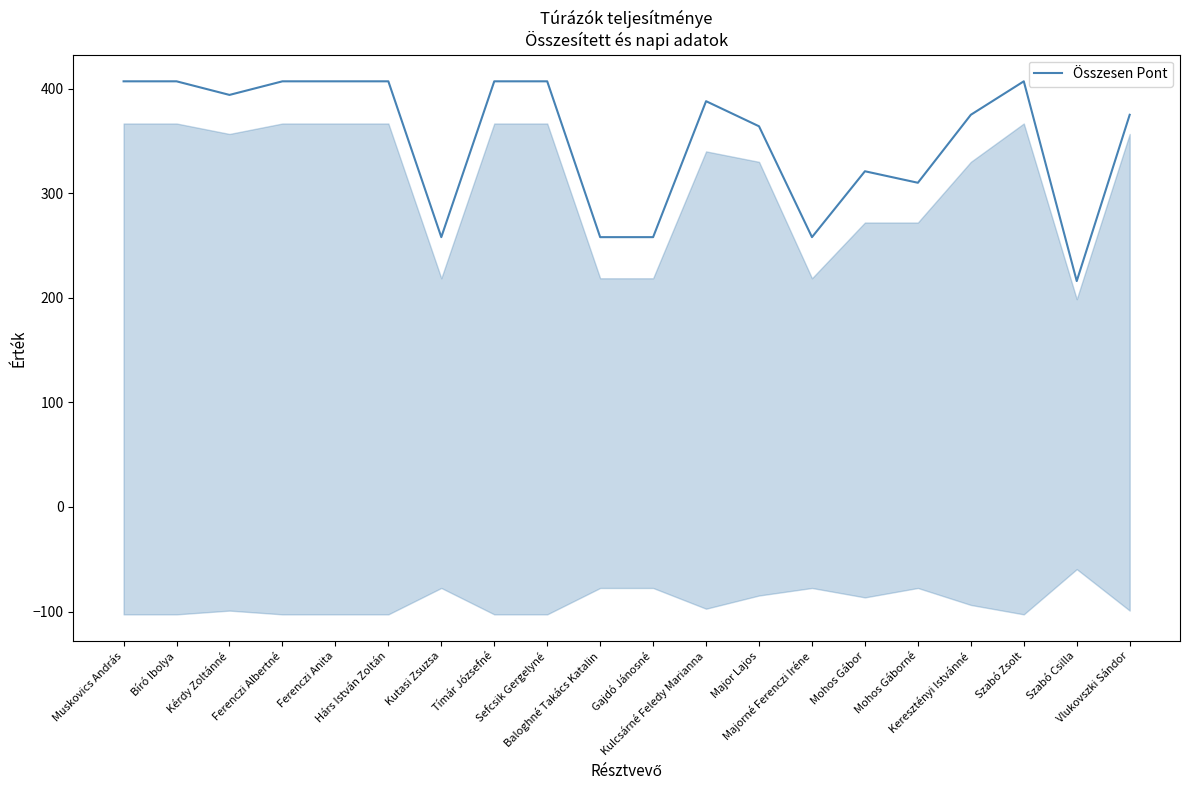

What is the maximum value shown in the chart?

407